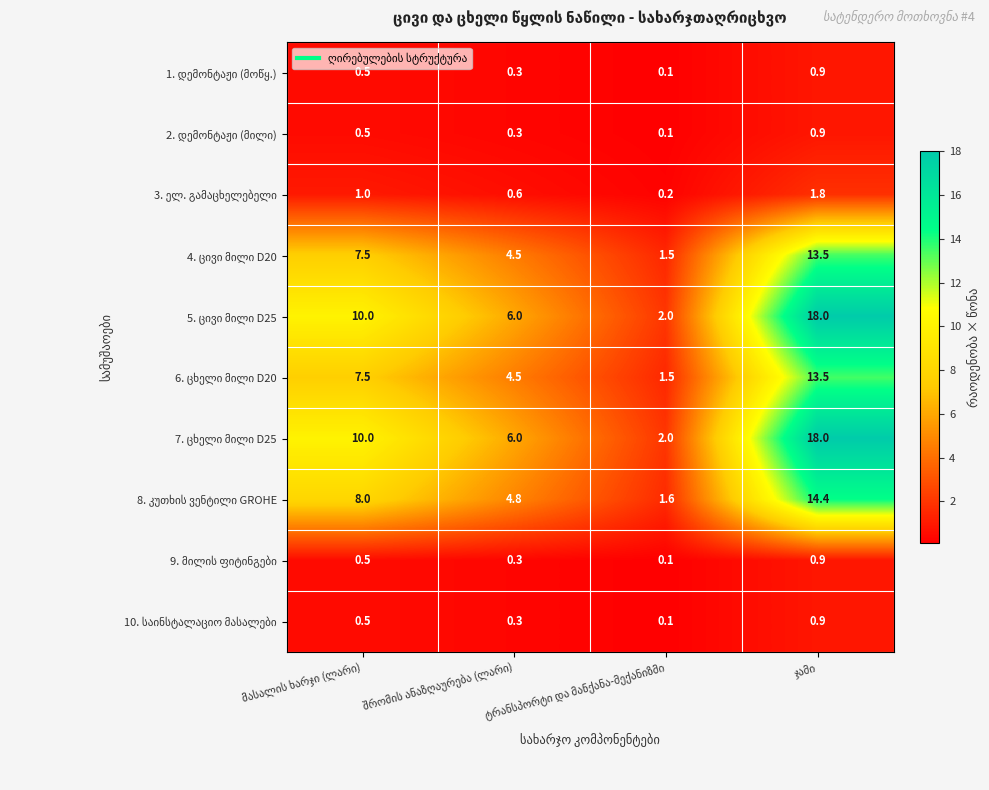

At how many categories does at least one series exceed 1?

4